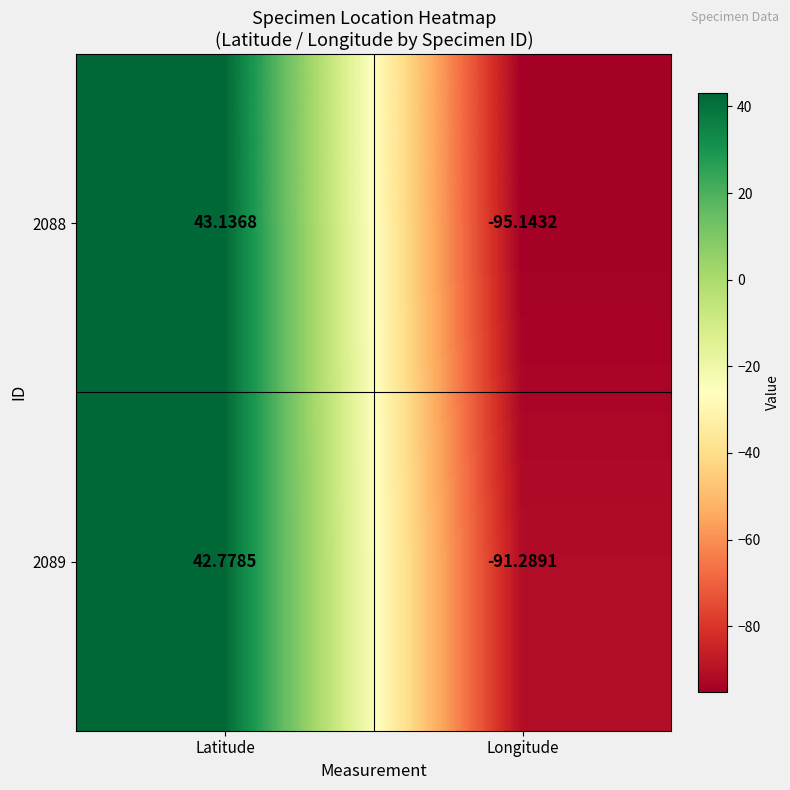

Rank the series by their maximum value, from lowest to highest.

2089, 2088